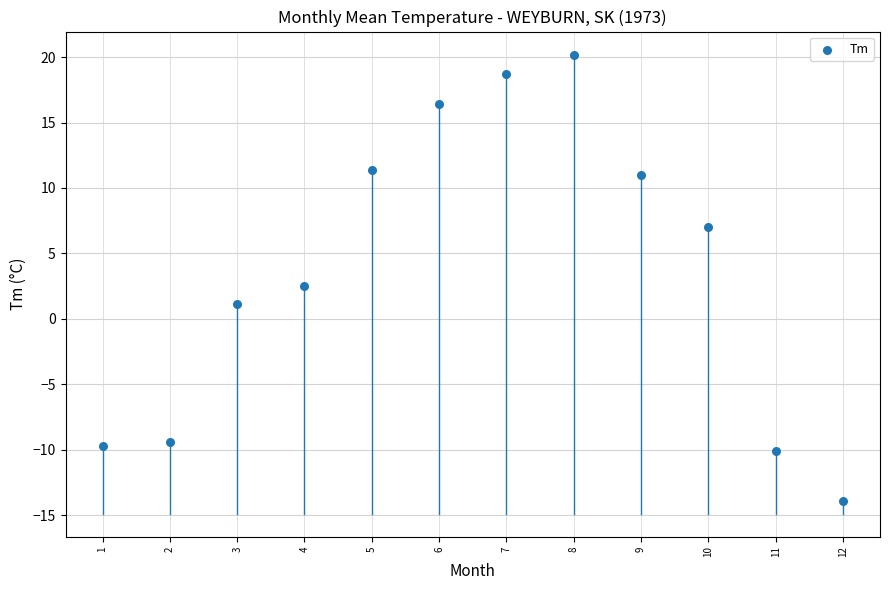

What is the average X value?

6.5